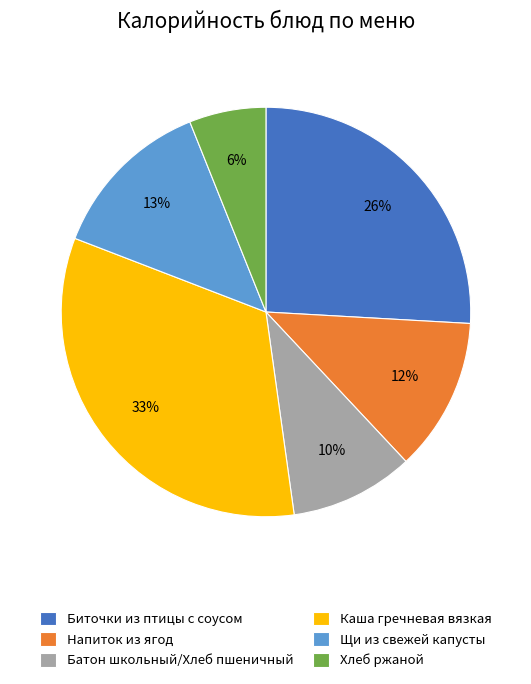

To the nearest percent, what percentage of the pie is Щи из свежей капусты?

13%